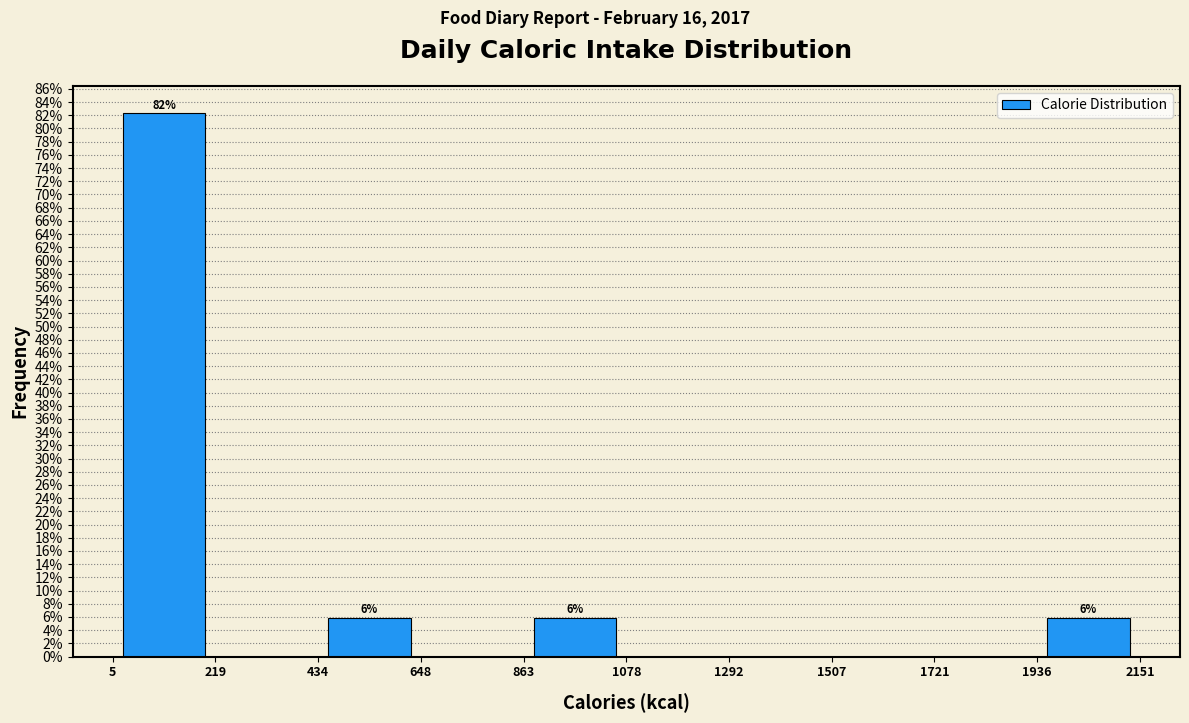

Which range on the x-axis has the tallest bar?

5 to 219